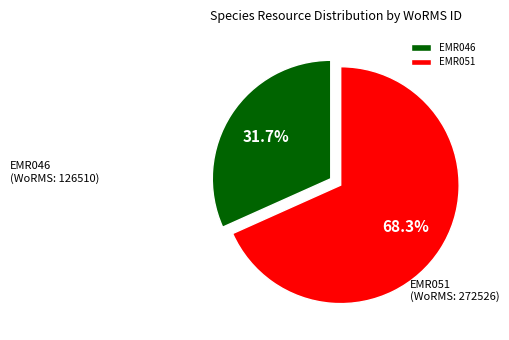

Does any single category account for the majority?

Yes